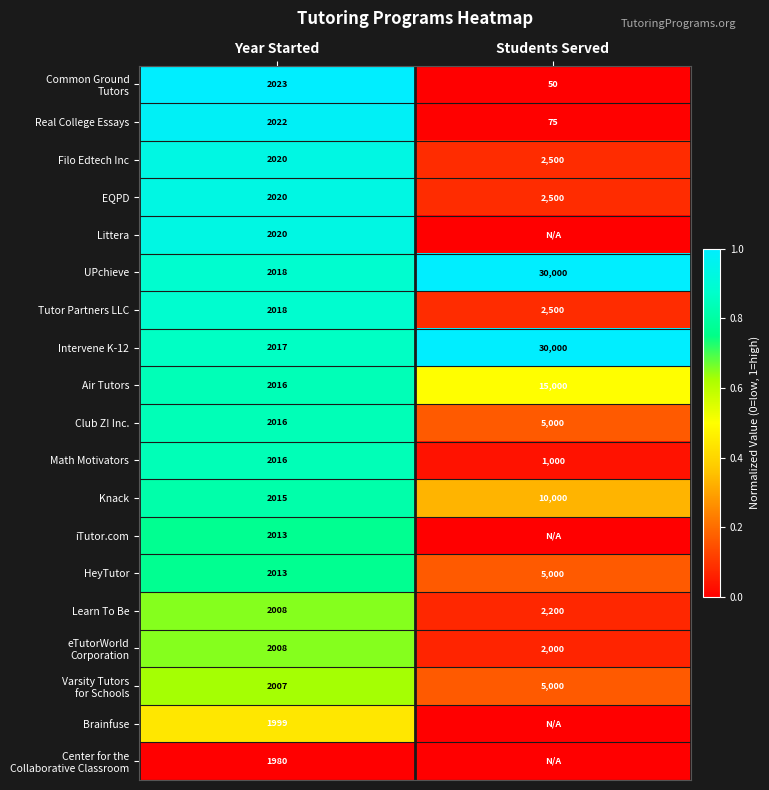

What value does the Math Motivators series have at Students Served?

1000